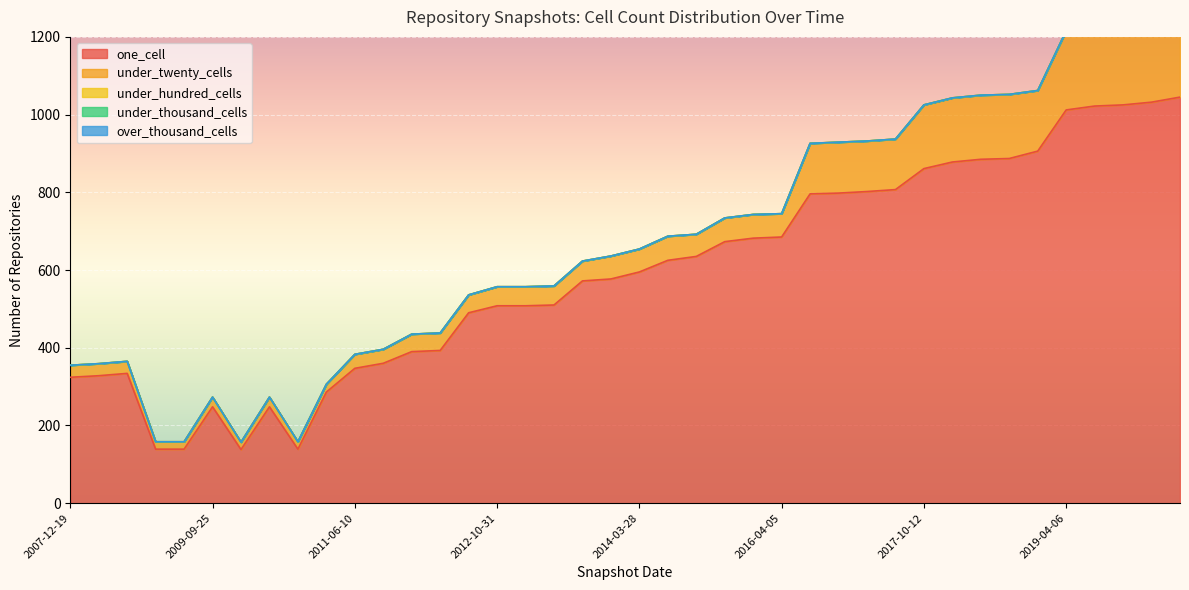

What is the minimum value for one_cell?

138